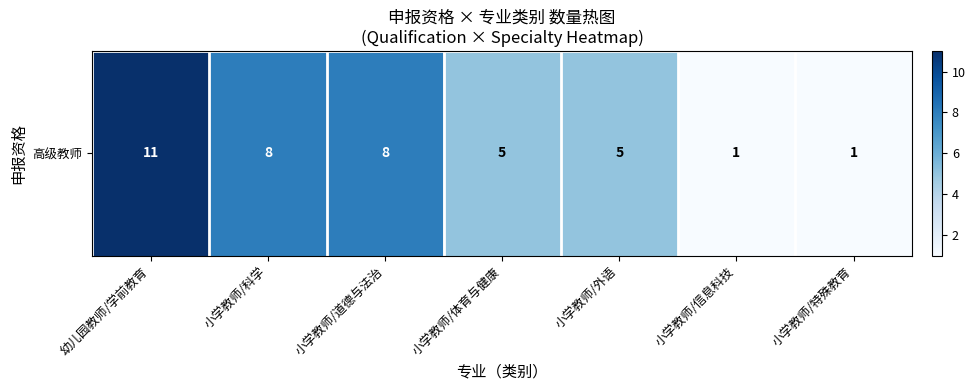

Reading left to right, list all the values displayed in this chart.

幼儿园教师/学前教育=11	小学教师/科学=8	小学教师/道德与法治=8	小学教师/体育与健康=5	小学教师/外语=5	小学教师/信息科技=1	小学教师/特殊教育=1